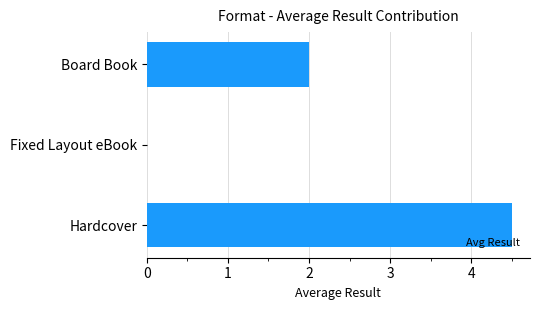

What is the sum of all values?

6.5